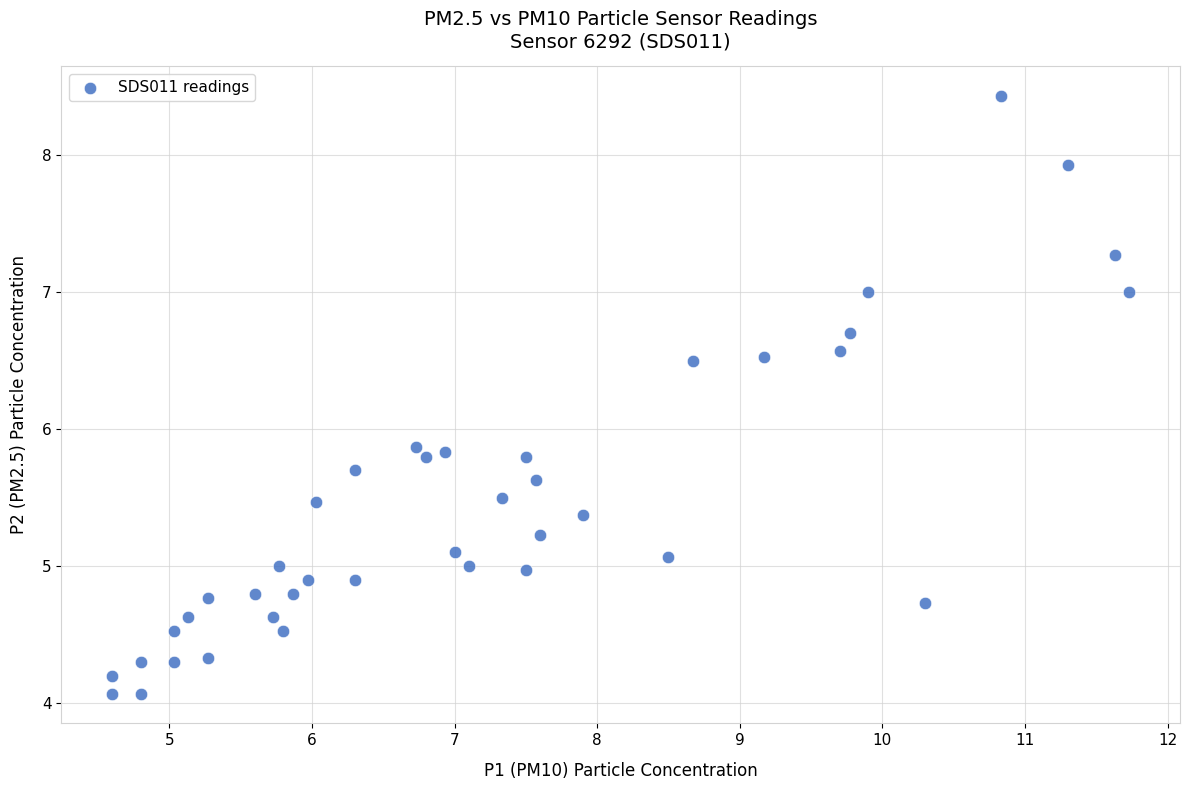

What is the range of X values (max minus min)?

7.1